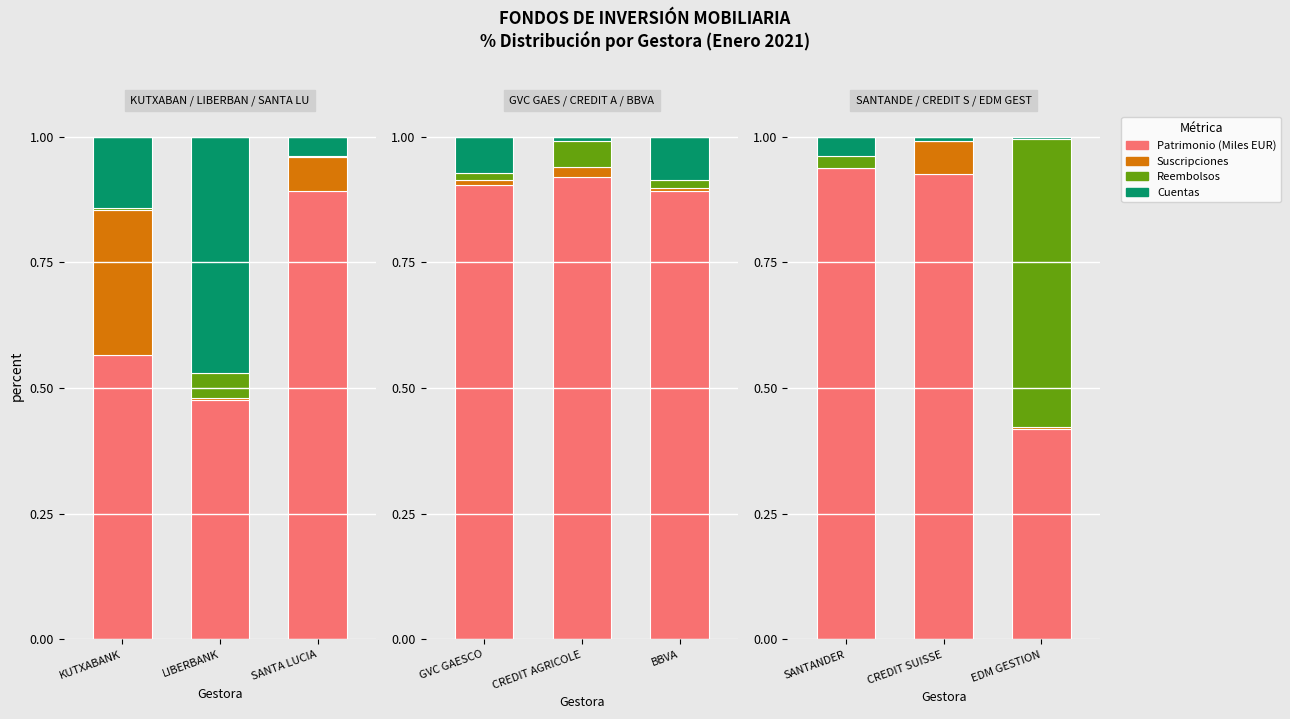

What position from the left is CREDIT SUISSE?

2